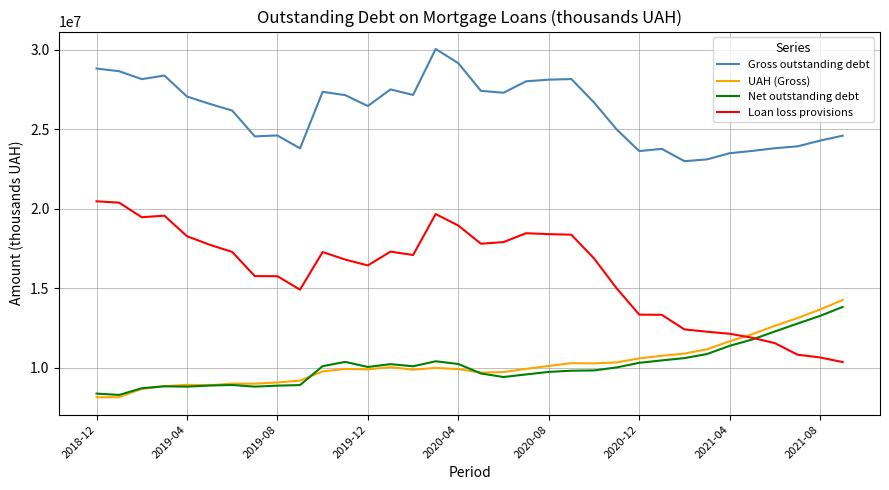

True or false: Gross outstanding debt and Net outstanding debt intersect in this chart.

False